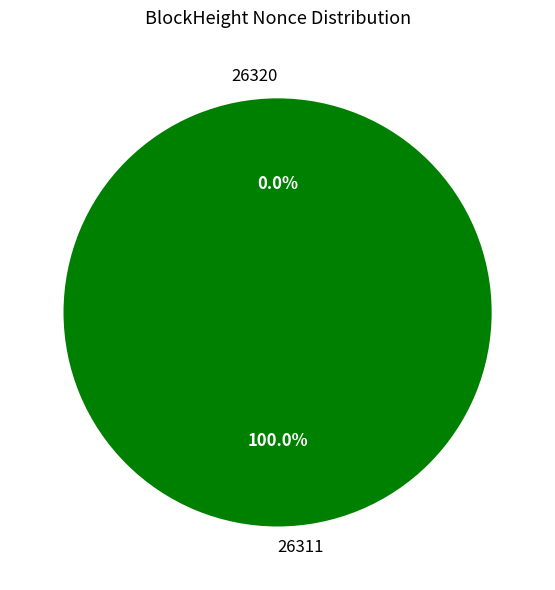

Is it true that 26311 is 99% of the pie?

False